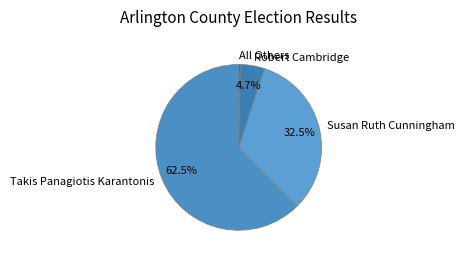

Is Robert Cambridge the majority of the pie?

No